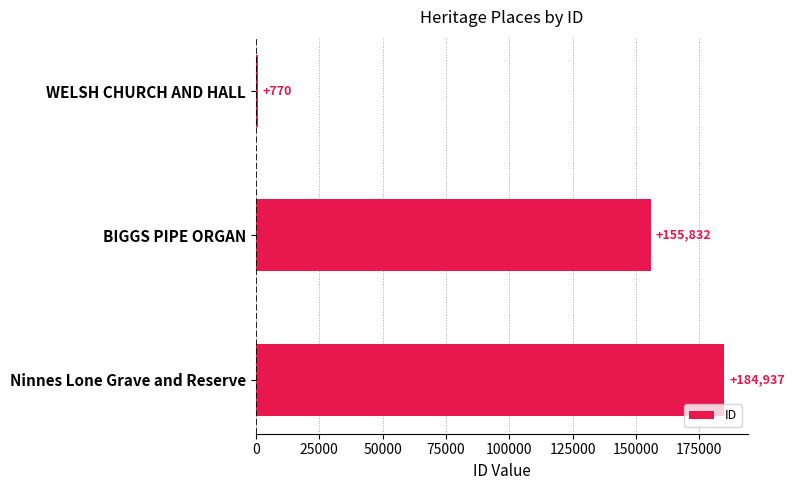

Reading bottom to top, what are all the values shown in this chart?

184937	155832	770